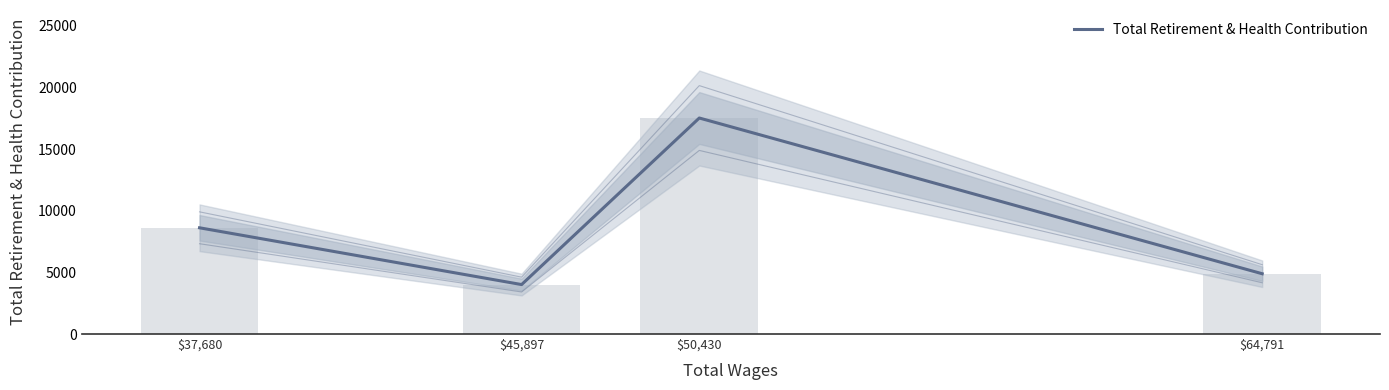

What is the average value?

8761